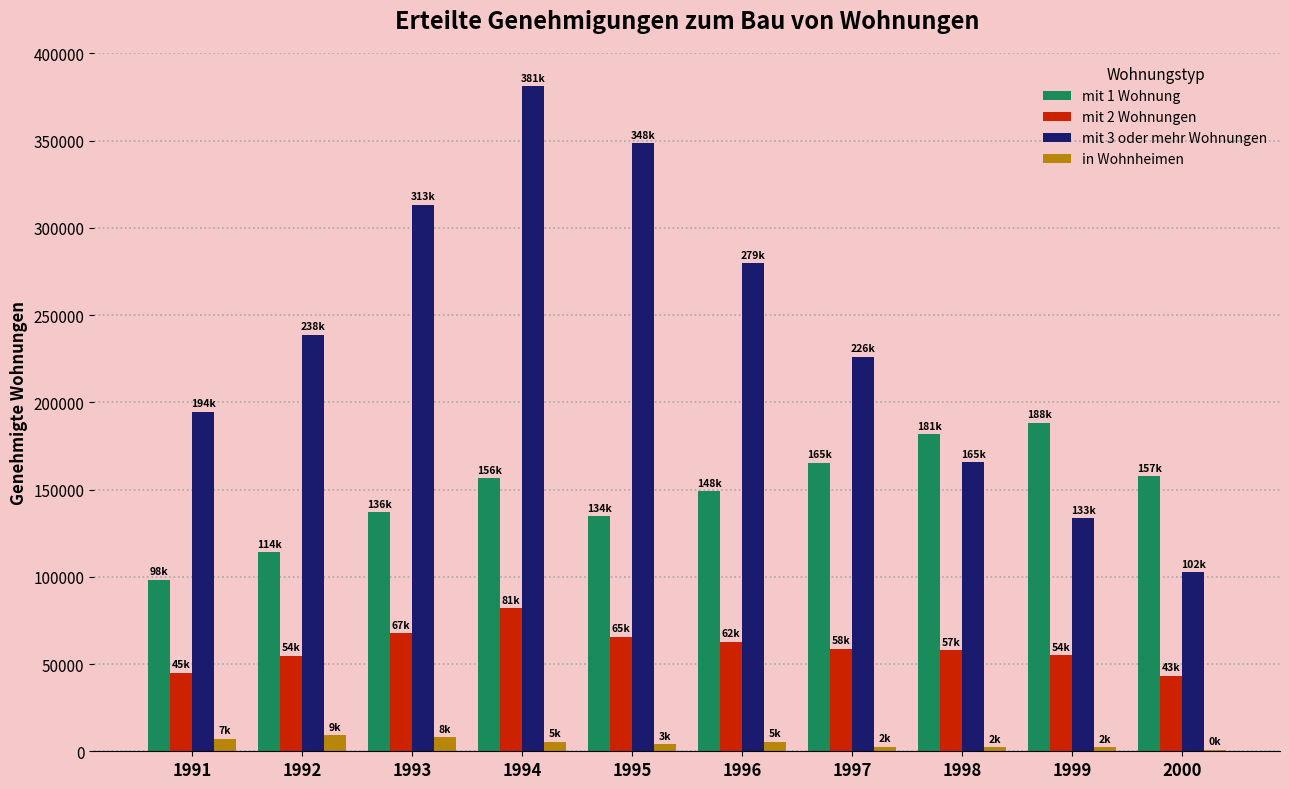

Is the value of mit 1 Wohnung at 1993 greater than the value of mit 2 Wohnungen at 1993?

Yes